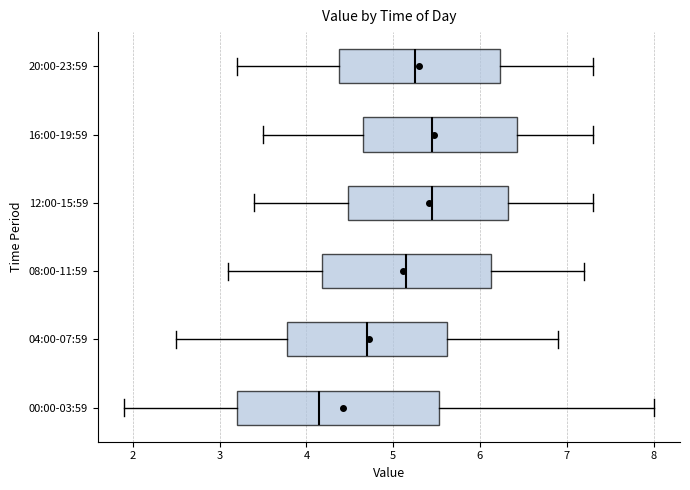

Reading bottom to top, transcribe this box plot: for each box, give where its median line is, the range the box spans, and where its two whiskers end, as read against the x-axis. The values are not printed on the chart, so give them approximately, as read against the axis.

00:00-03:59: median 4.2, box 3.2 to 5.5, whiskers 1.9 to 8.0
04:00-07:59: median 4.7, box 3.8 to 5.6, whiskers 2.5 to 6.9
08:00-11:59: median 5.2, box 4.2 to 6.1, whiskers 3.1 to 7.2
12:00-15:59: median 5.5, box 4.5 to 6.3, whiskers 3.4 to 7.3
16:00-19:59: median 5.5, box 4.7 to 6.4, whiskers 3.5 to 7.3
20:00-23:59: median 5.3, box 4.4 to 6.2, whiskers 3.2 to 7.3